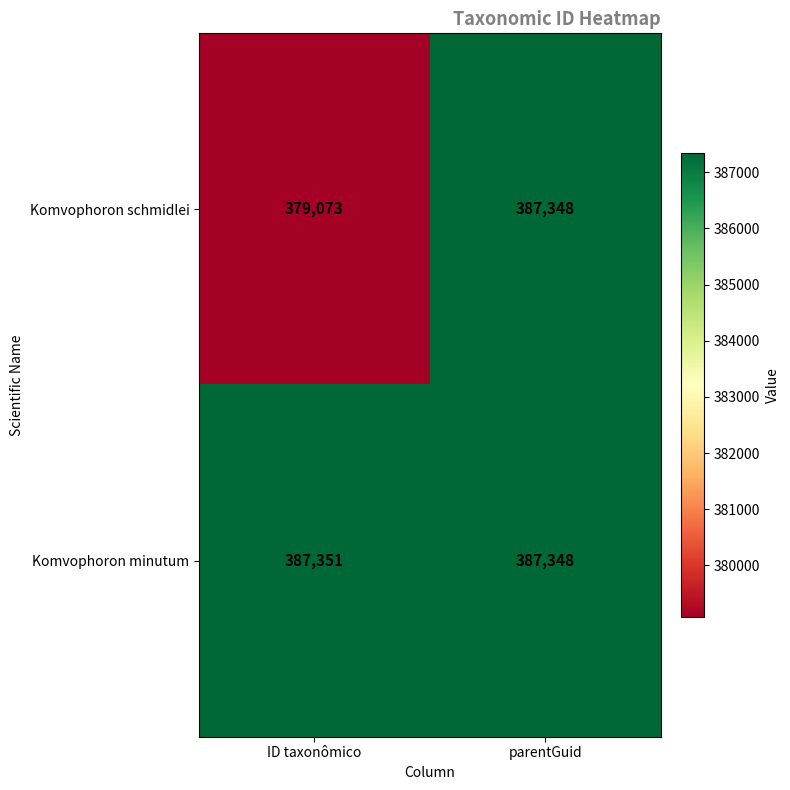

At which label does Komvophoron minutum reach its minimum?

parentGuid